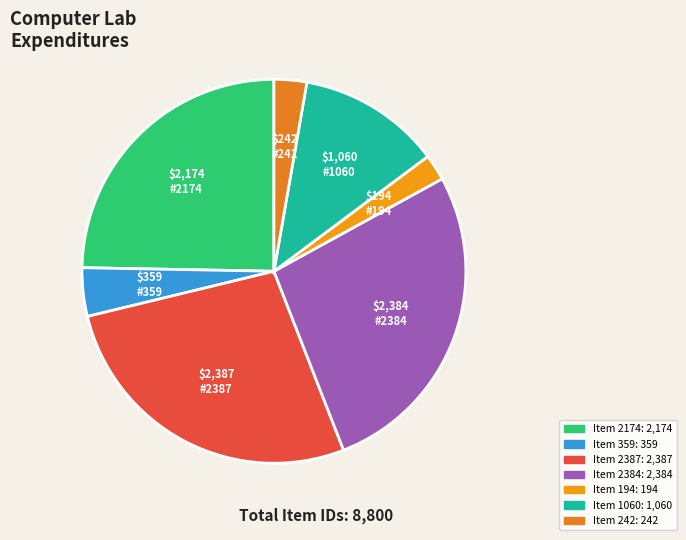

Count the number of slices in the pie.

7